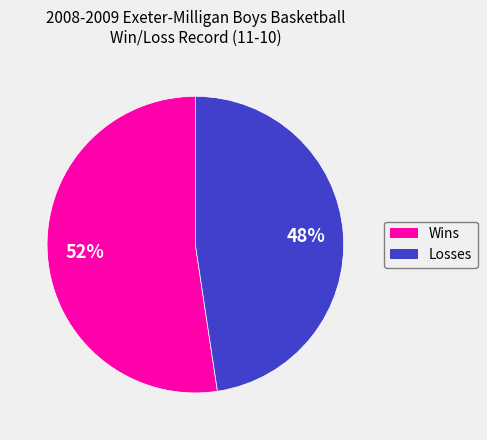

Rank the categories by value from lowest to highest.

Losses, Wins